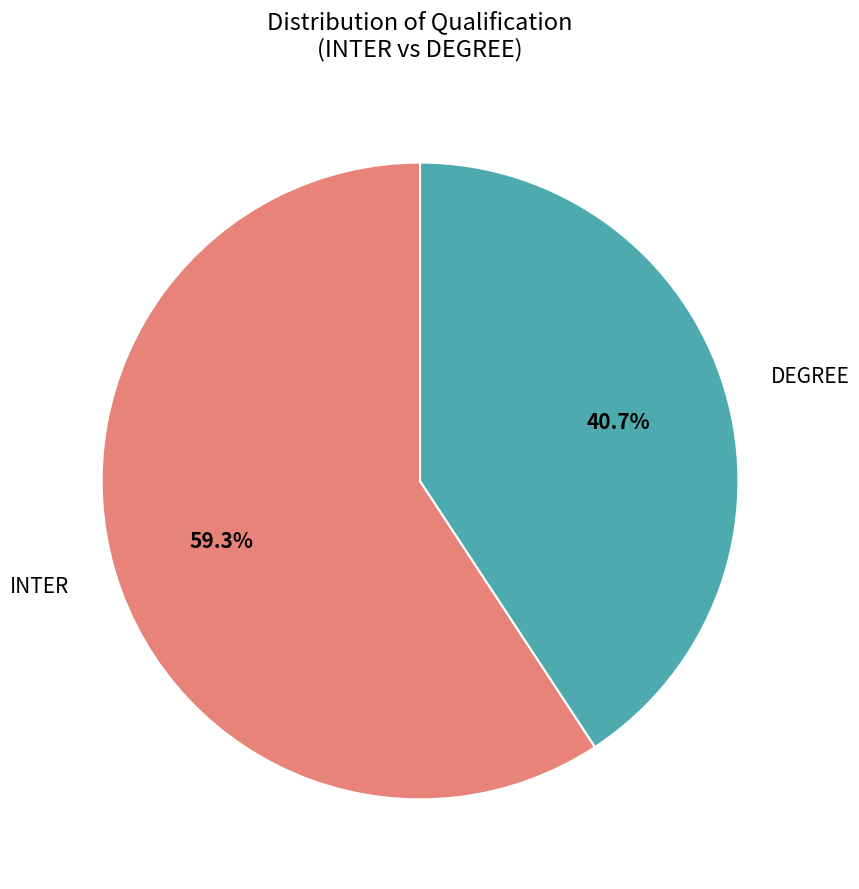

Does any single category account for the majority?

Yes